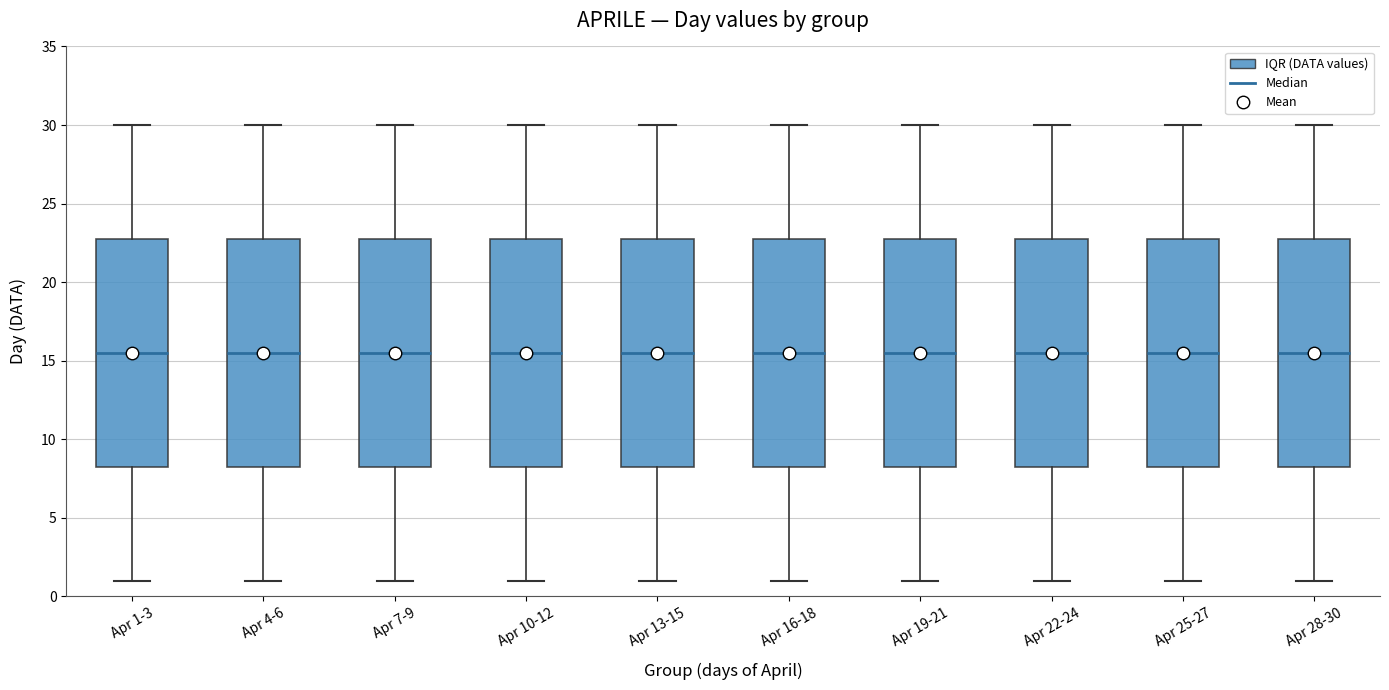

Reading left to right, transcribe this box plot: for each box, give where its median line is, the range the box spans, and where its two whiskers end, as read against the y-axis. The values are not printed on the chart, so give them approximately, as read against the axis.

Apr 1-3: median 15.5, box 8.5 to 23.0, whiskers 1.0 to 30.0
Apr 4-6: median 15.5, box 8.5 to 23.0, whiskers 1.0 to 30.0
Apr 7-9: median 15.5, box 8.5 to 23.0, whiskers 1.0 to 30.0
Apr 10-12: median 15.5, box 8.5 to 23.0, whiskers 1.0 to 30.0
Apr 13-15: median 15.5, box 8.5 to 23.0, whiskers 1.0 to 30.0
Apr 16-18: median 15.5, box 8.5 to 23.0, whiskers 1.0 to 30.0
Apr 19-21: median 15.5, box 8.5 to 23.0, whiskers 1.0 to 30.0
Apr 22-24: median 15.5, box 8.5 to 23.0, whiskers 1.0 to 30.0
Apr 25-27: median 15.5, box 8.5 to 23.0, whiskers 1.0 to 30.0
Apr 28-30: median 15.5, box 8.5 to 23.0, whiskers 1.0 to 30.0